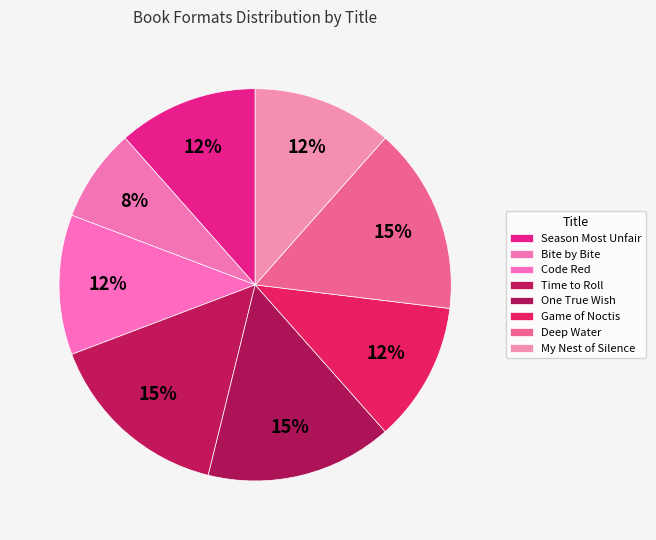

To the nearest percent, what is the average slice percentage?

12%